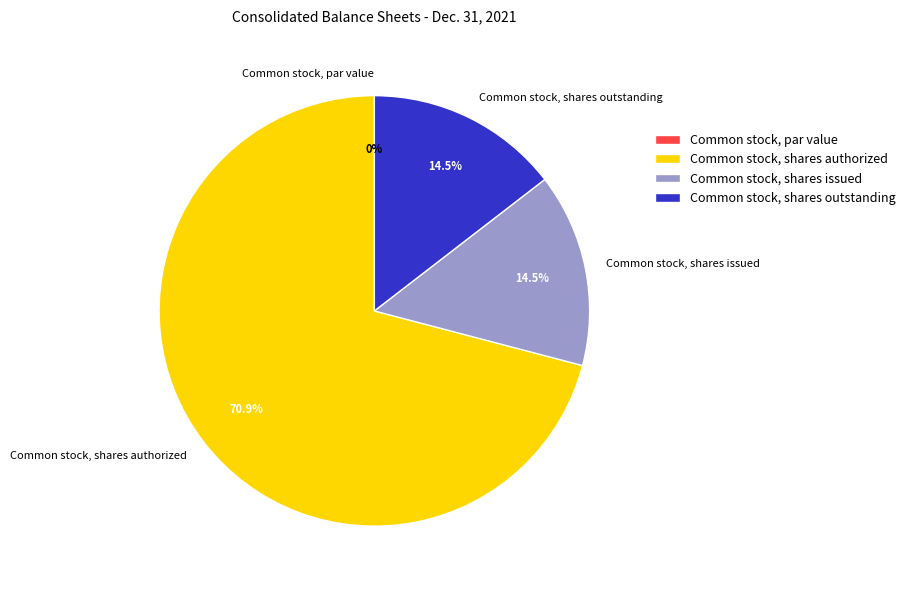

What is the ratio of the value at Common stock, shares issued to the value at Common stock, shares outstanding?

1.0